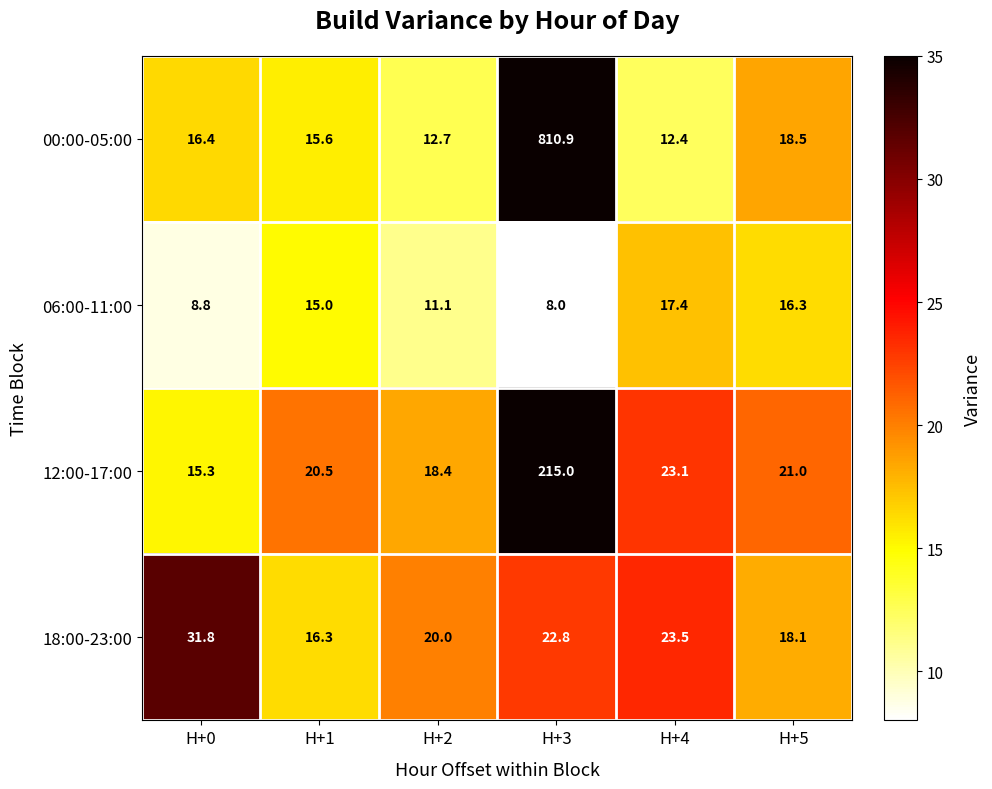

What is the sum of the 00:00-05:00 values at H+5 and H+4?

30.9